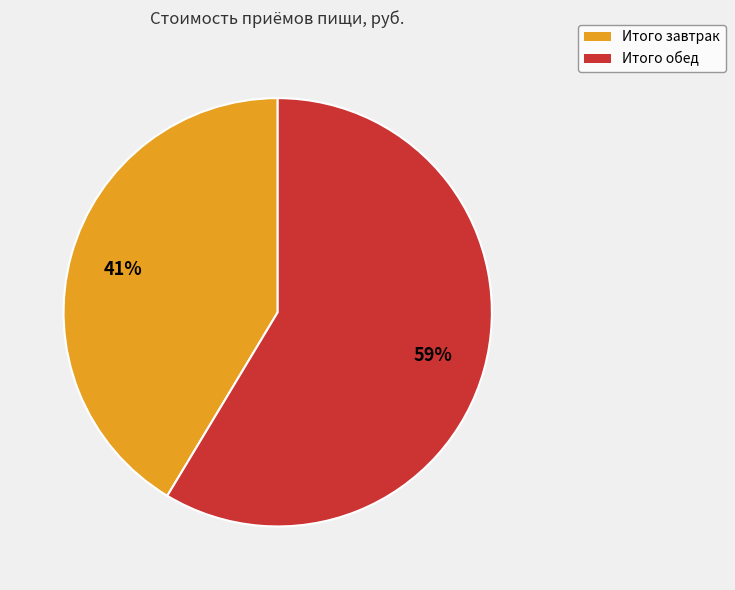

To the nearest percent, what portion does Итого обед represent?

59%